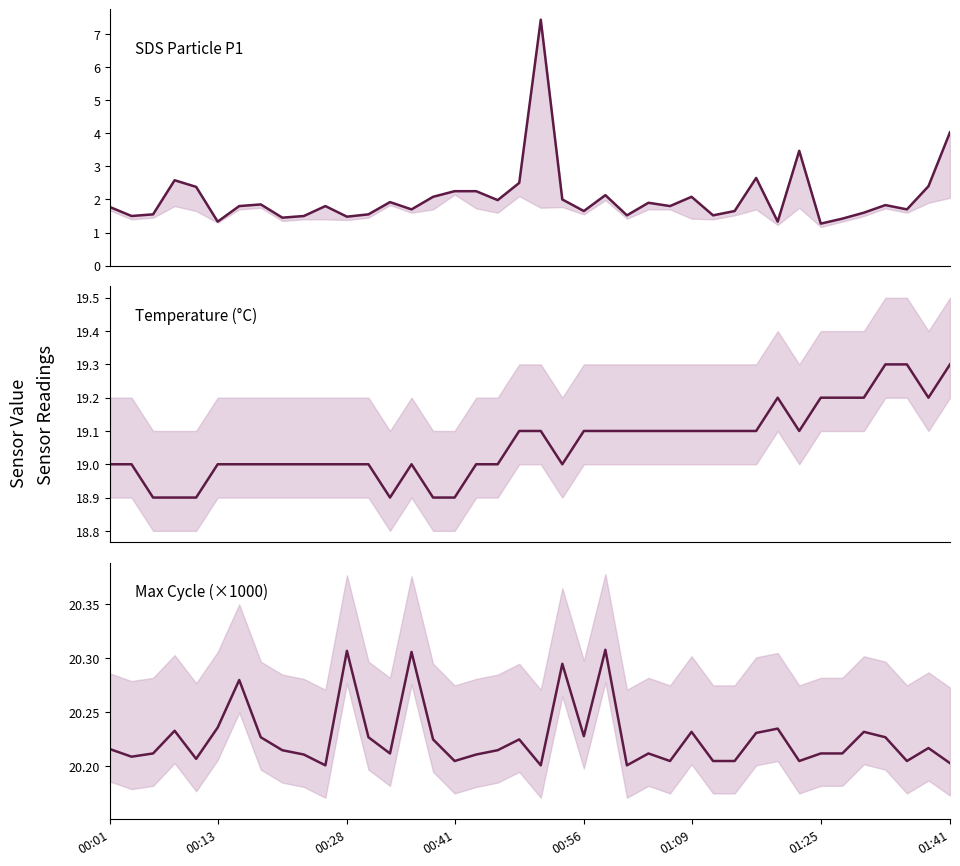

Is the value of Max_cycle at 21 greater than the value of SDS_P1 at 23?

Yes